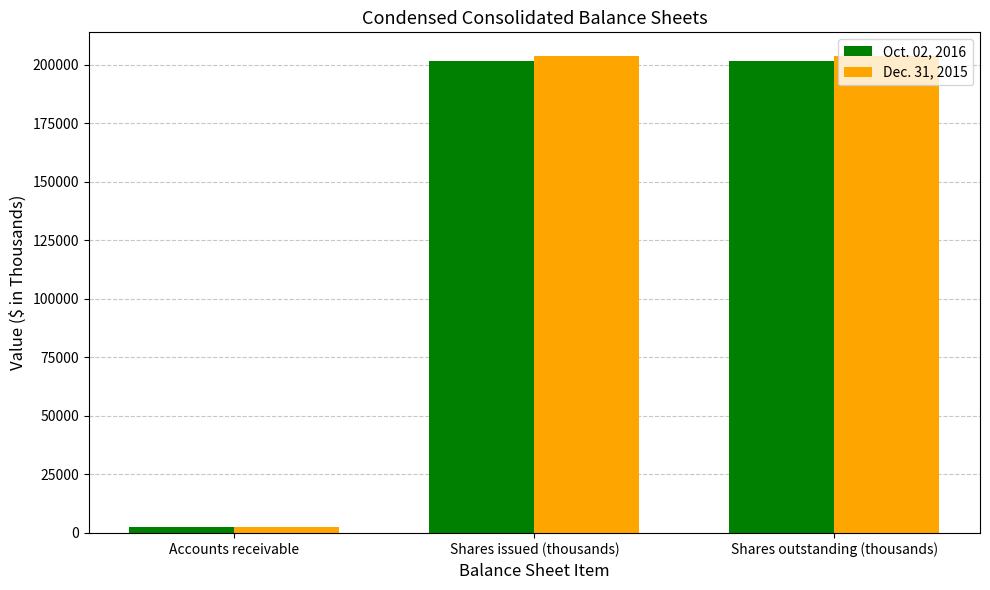

Count the Oct. 02, 2016 values in the range 2372 to 201643.

3